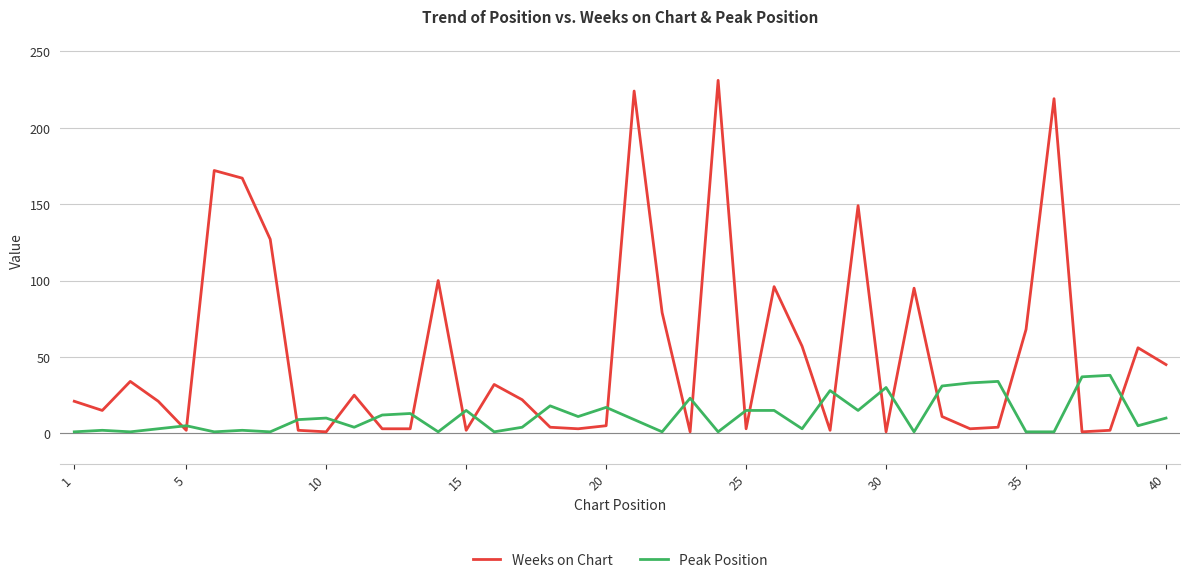

List the series in order of their peak value, highest first.

Weeks on Chart, Peak Position